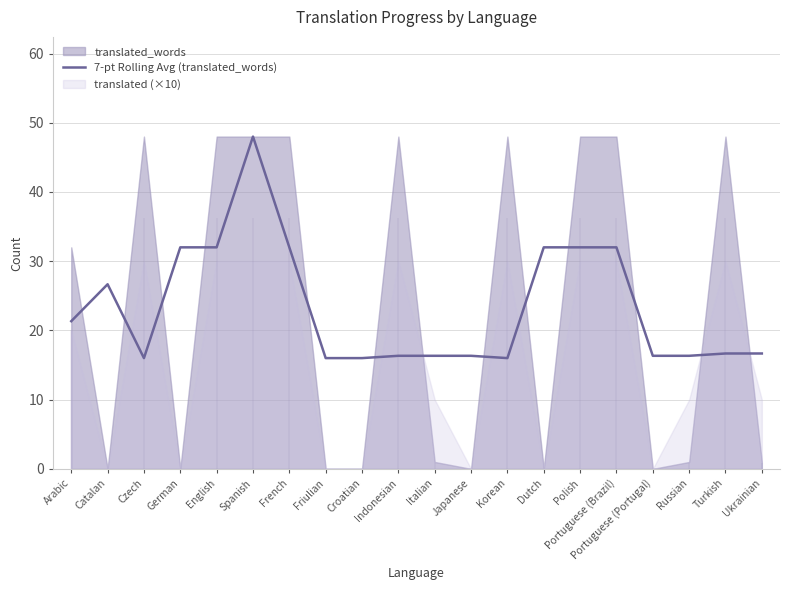

The chart shows a value of 16.7 at Ukrainian. True or false?

True